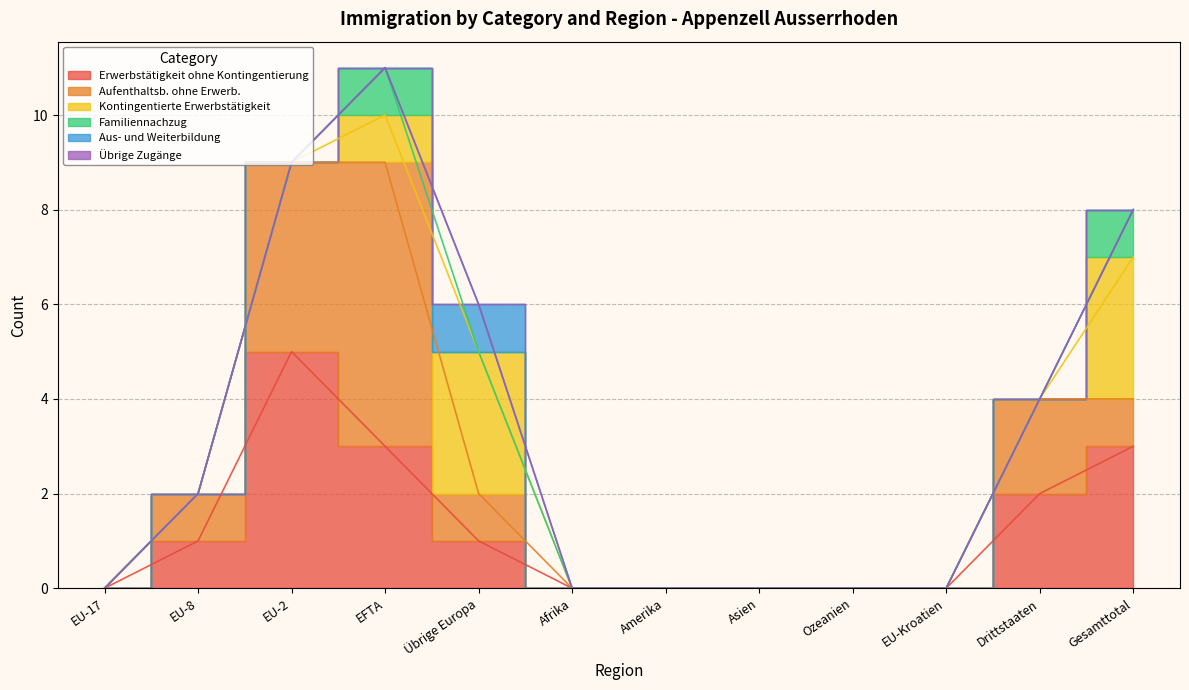

Is it true that Übrige Zugänge equals 0 at Amerika?

True